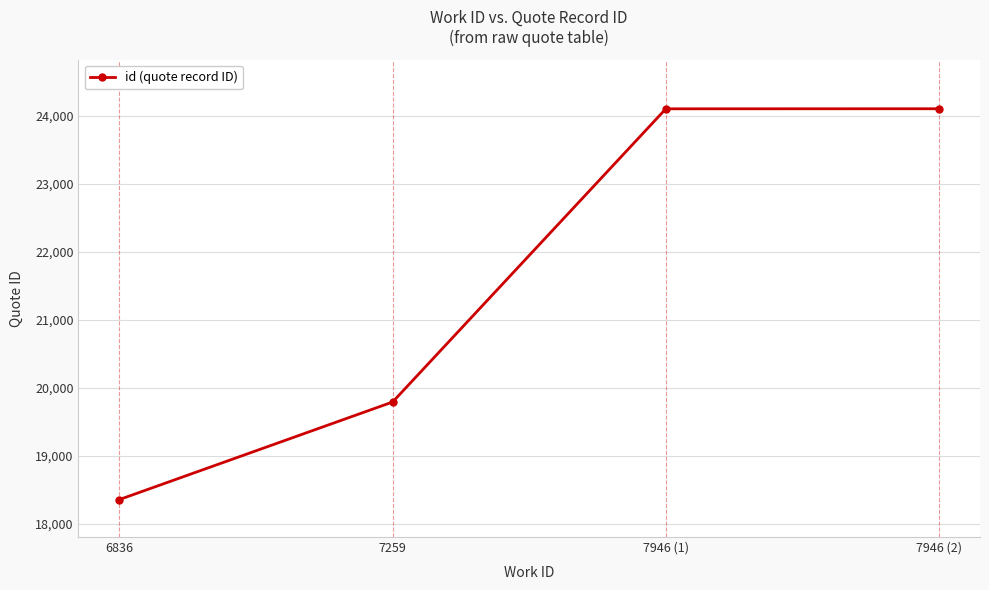

How many lines are shown in the chart?

1